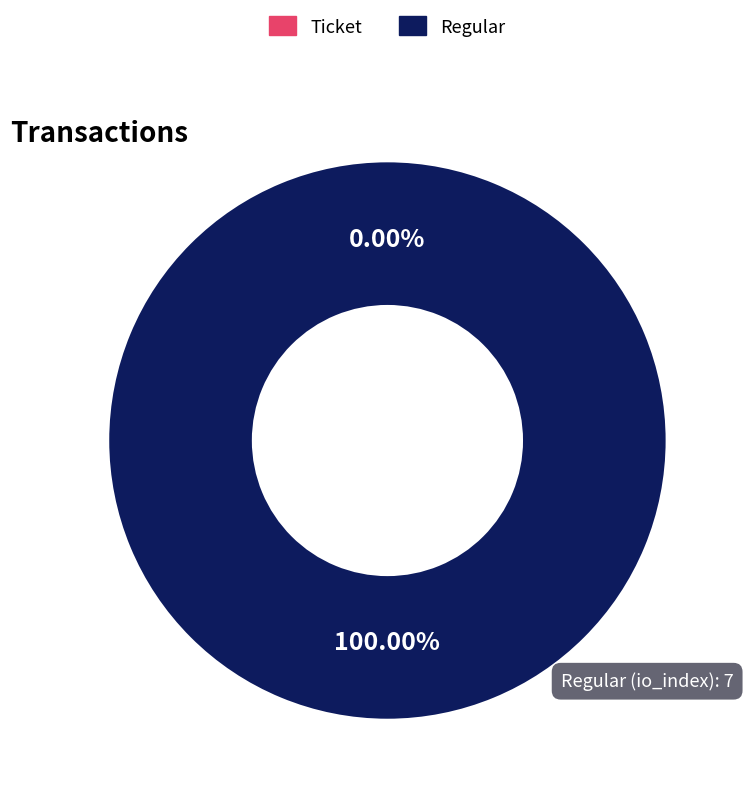

How many slices are in this pie chart?

2